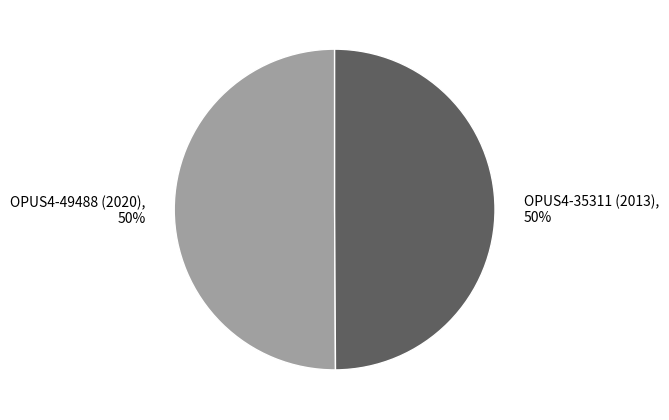

Do OPUS4-49488 (2020) and OPUS4-35311 (2013) together represent more than half of the pie?

Yes